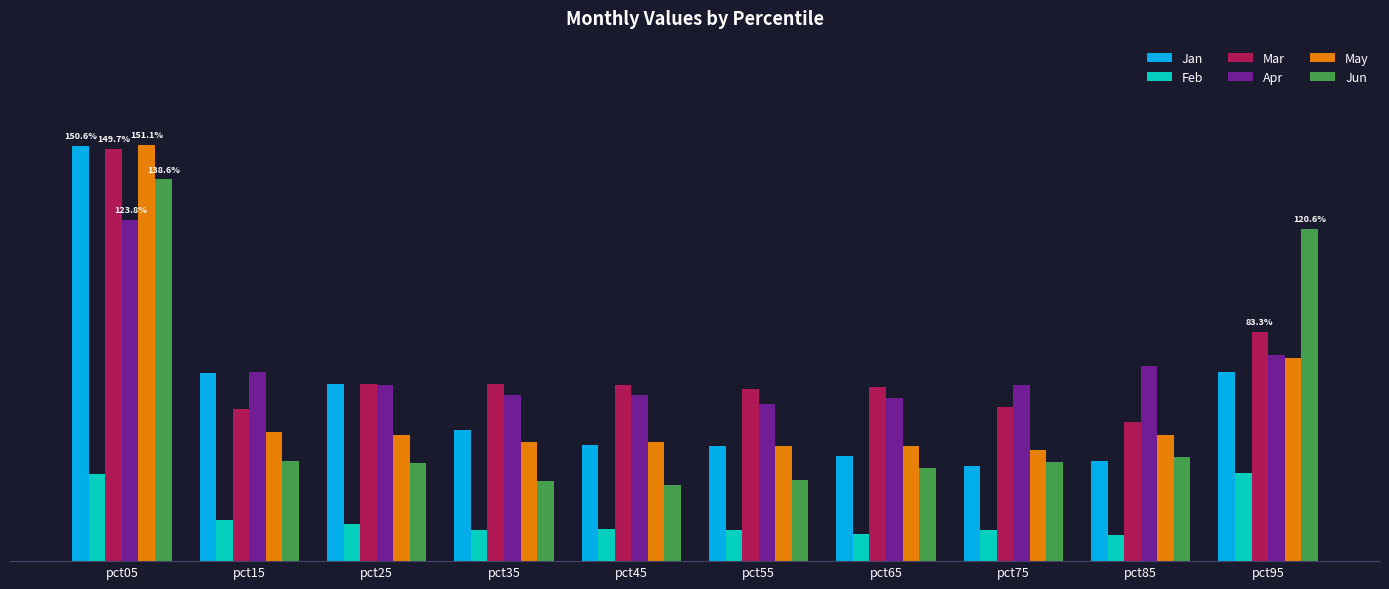

What is the difference between the maximum and second lowest values in the Feb series?

0.2